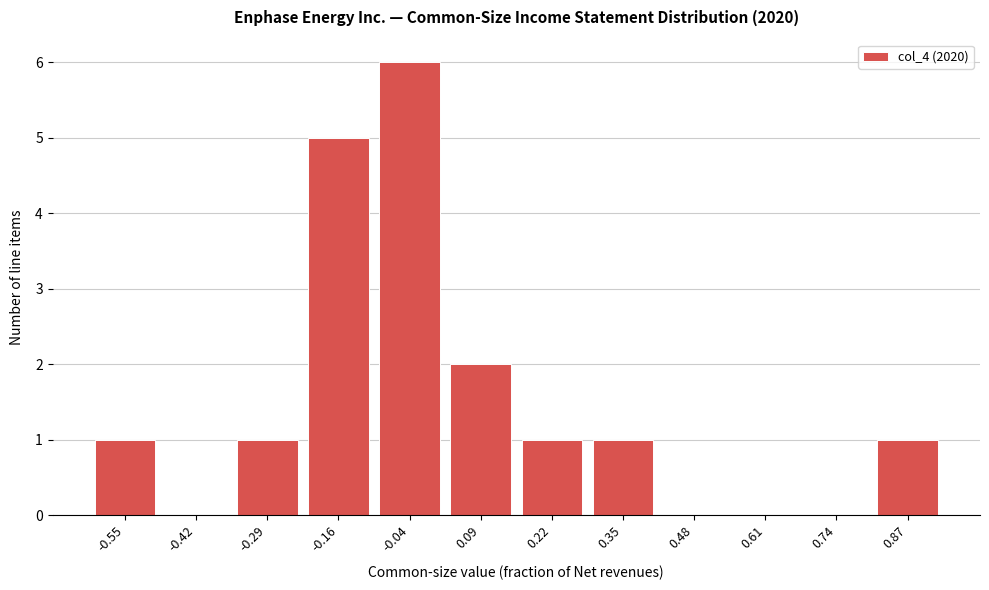

Reading left to right, extract all data points from this chart.

-0.55=1	-0.42=0	-0.29=1	-0.16=5	-0.04=6	0.09=2	0.22=1	0.35=1	0.48=0	0.61=0	0.74=0	0.87=1